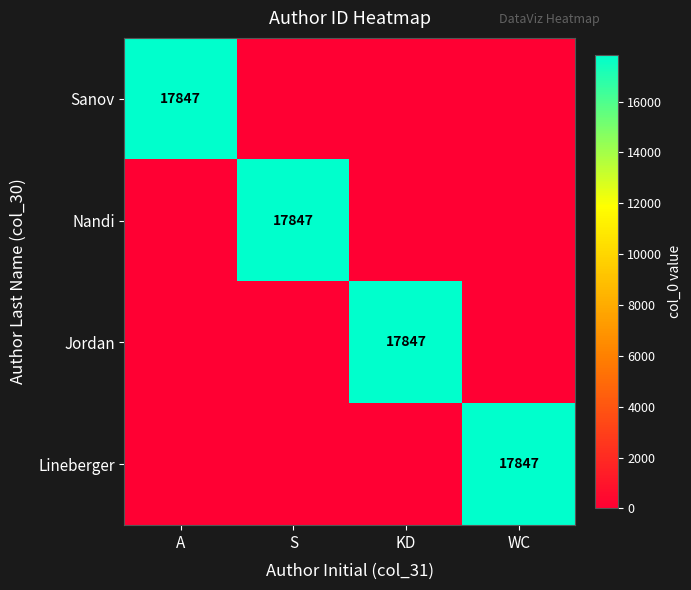

The Nandi series shows 17847 at S. True or false?

True